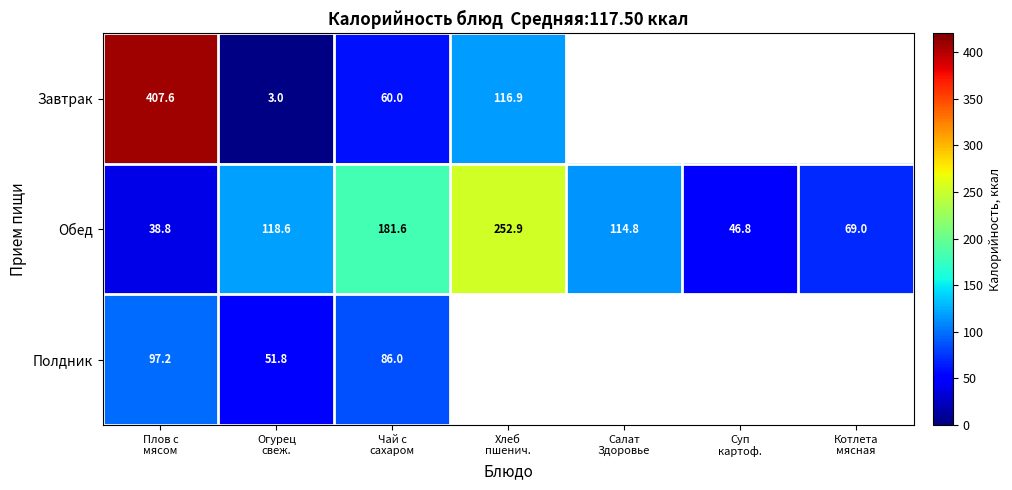

How many distinct data groups are displayed?

3